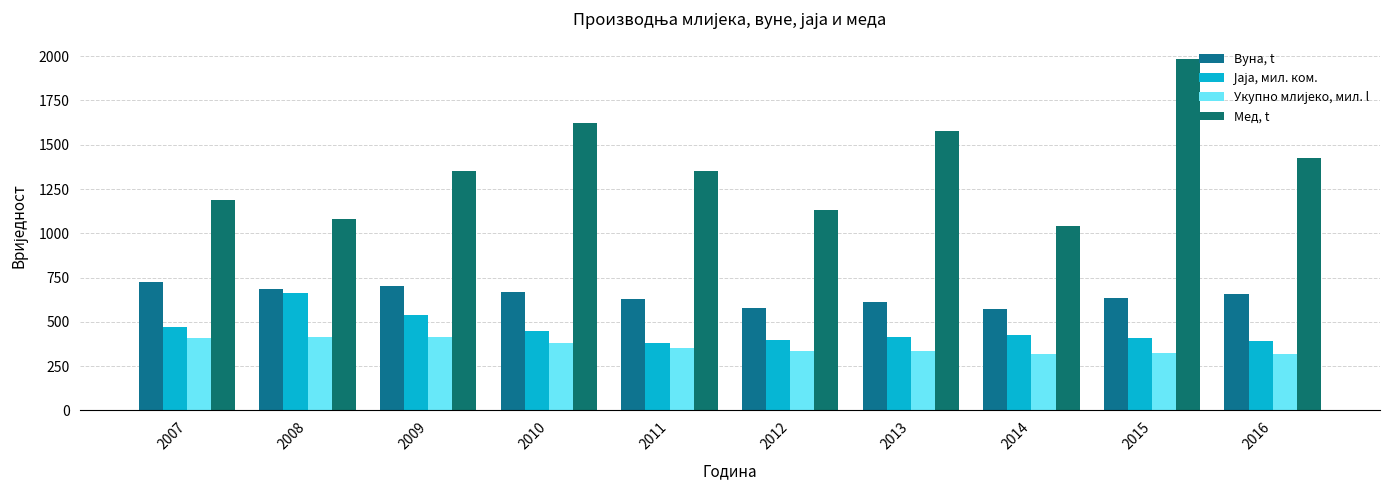

Are the bars horizontal?

No